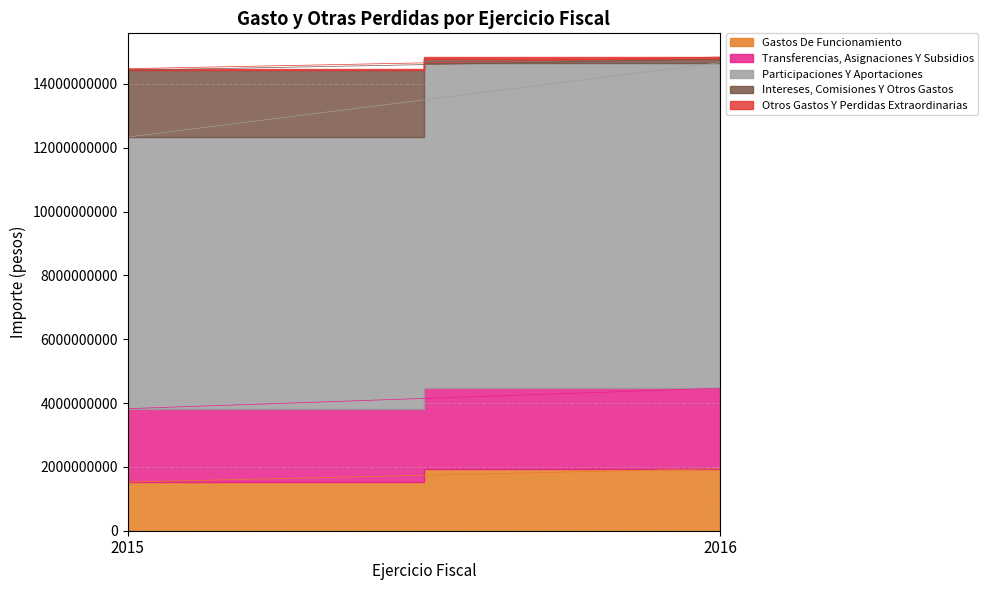

What is the difference between the highest and lowest values at 2015?

8459309165